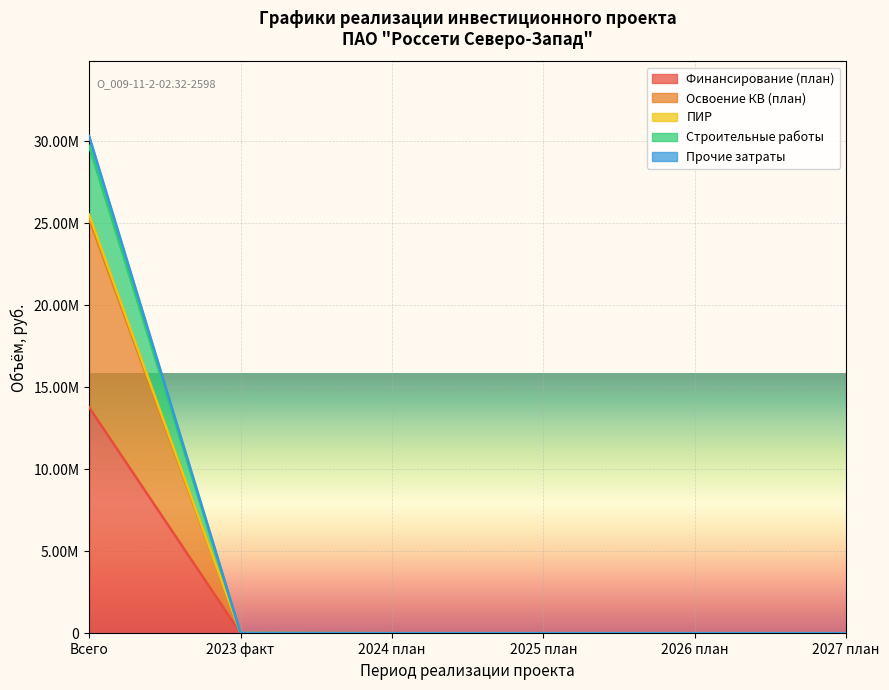

Which has a higher value, 2027 план or 2026 план?

2027 план